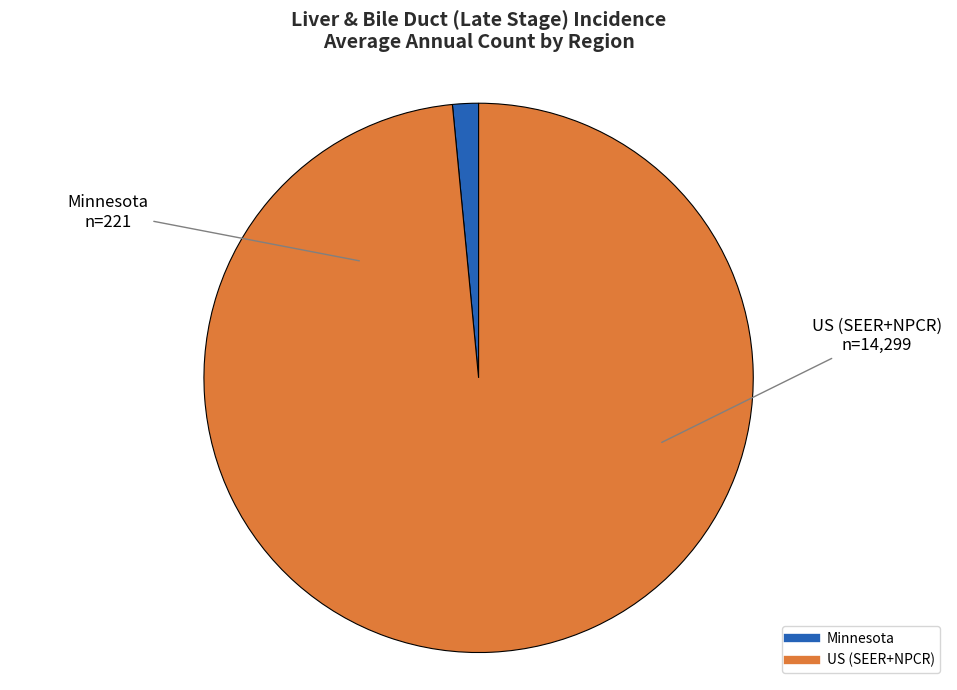

Combined, do US (SEER+NPCR) and Minnesota account for over 50%?

Yes